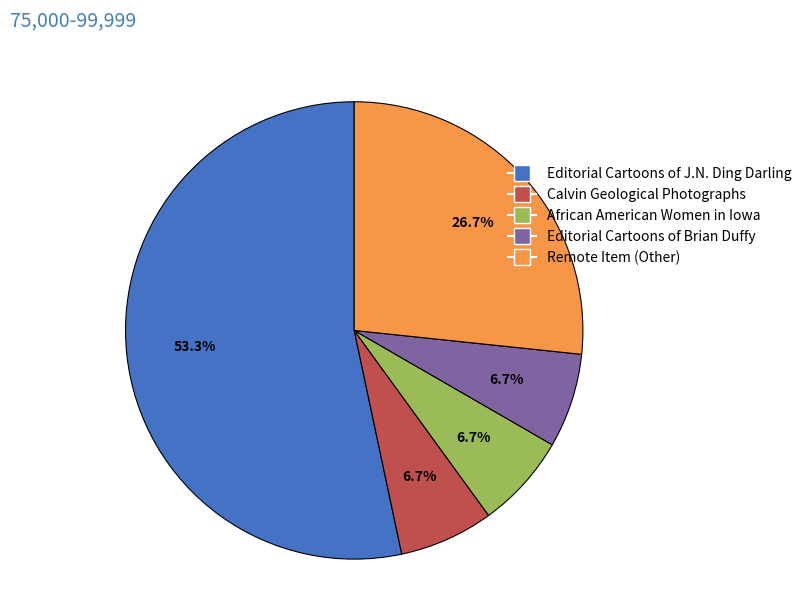

Count the number of slices in the pie.

5